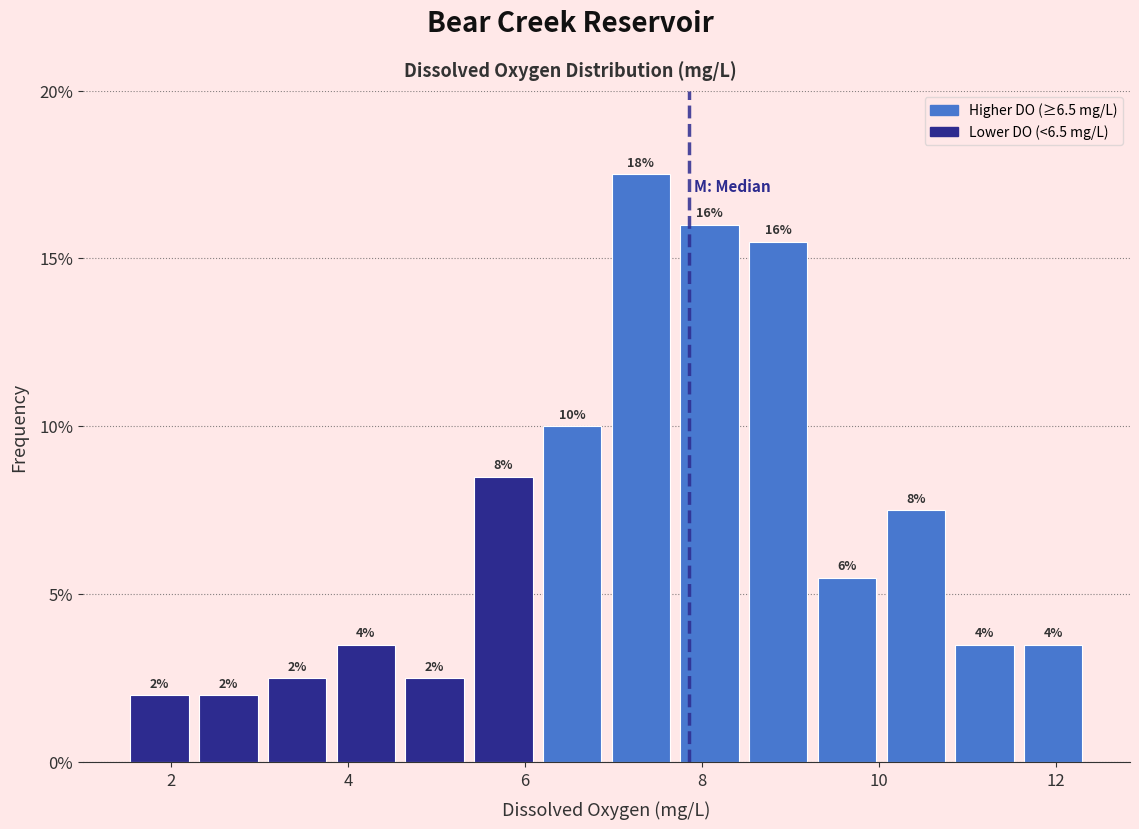

Around what value on the x-axis is the tallest bar? Give the approximate position of its centre, as read against the axis.

7.4